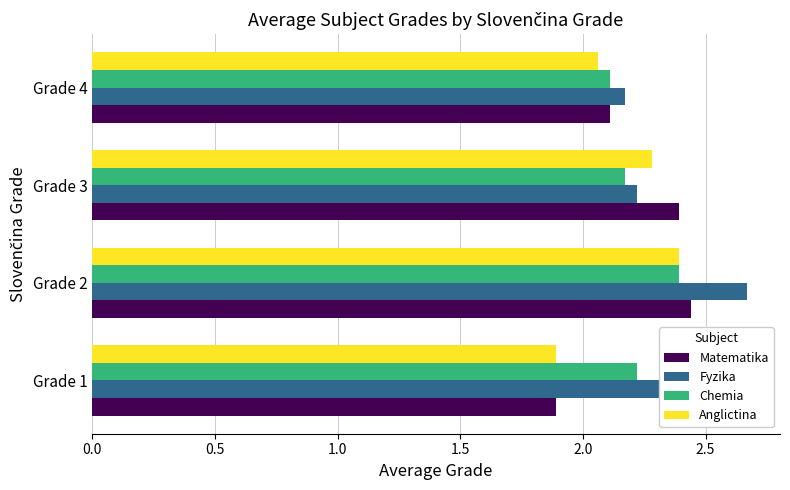

Which series changed the most between Grade 1 and Grade 3?

Matematika